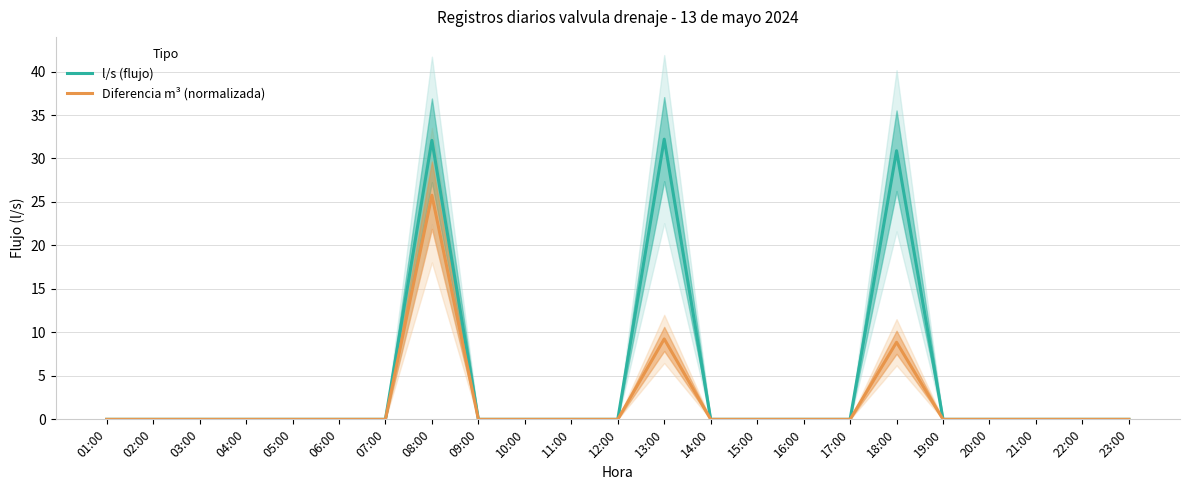

Which series has the largest total across all categories?

l/s (flujo)